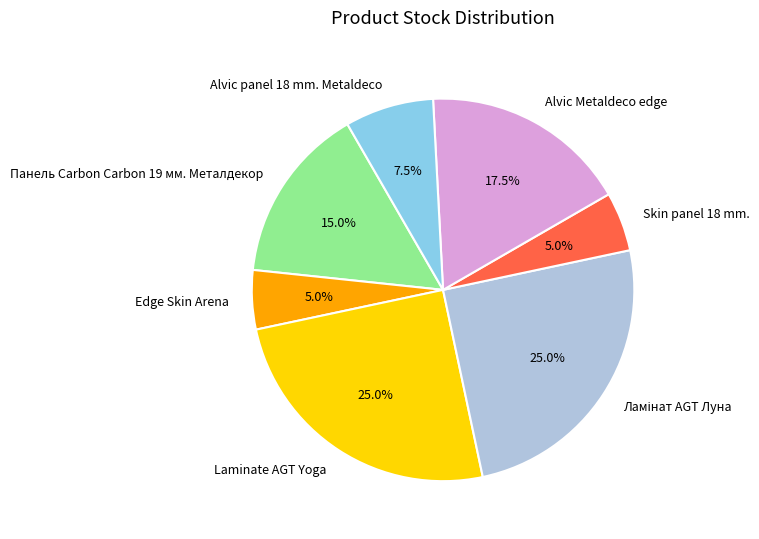

Is there any slice that represents more than half of the pie?

No